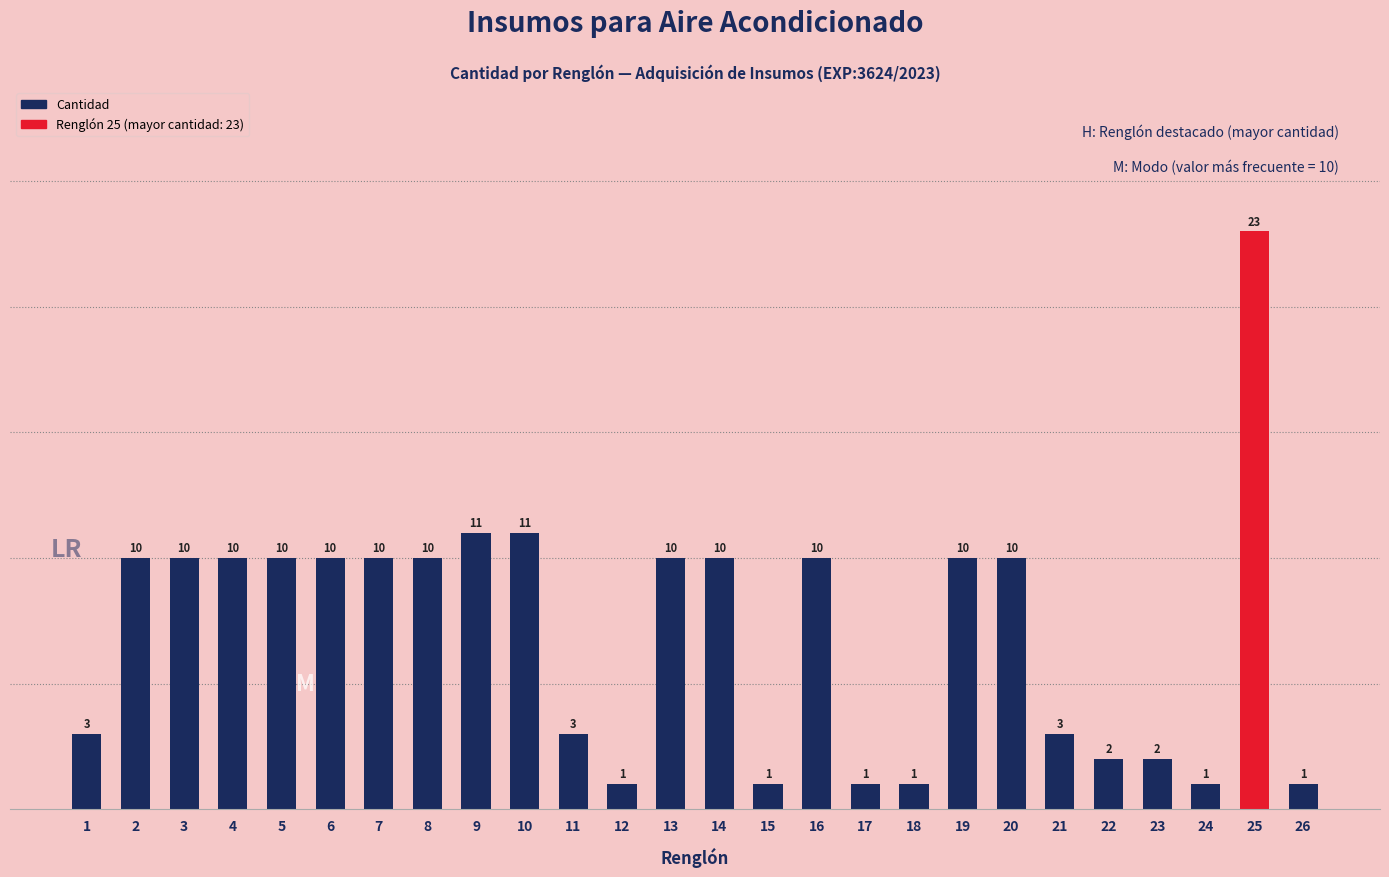

How many categories are shown in the chart?

26